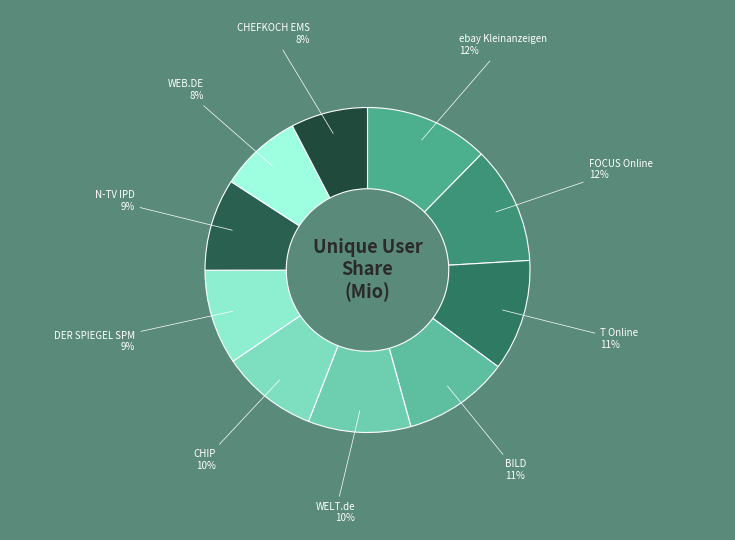

What is the ratio of the value at WEB.DE to the value at ebay Kleinanzeigen?

0.7